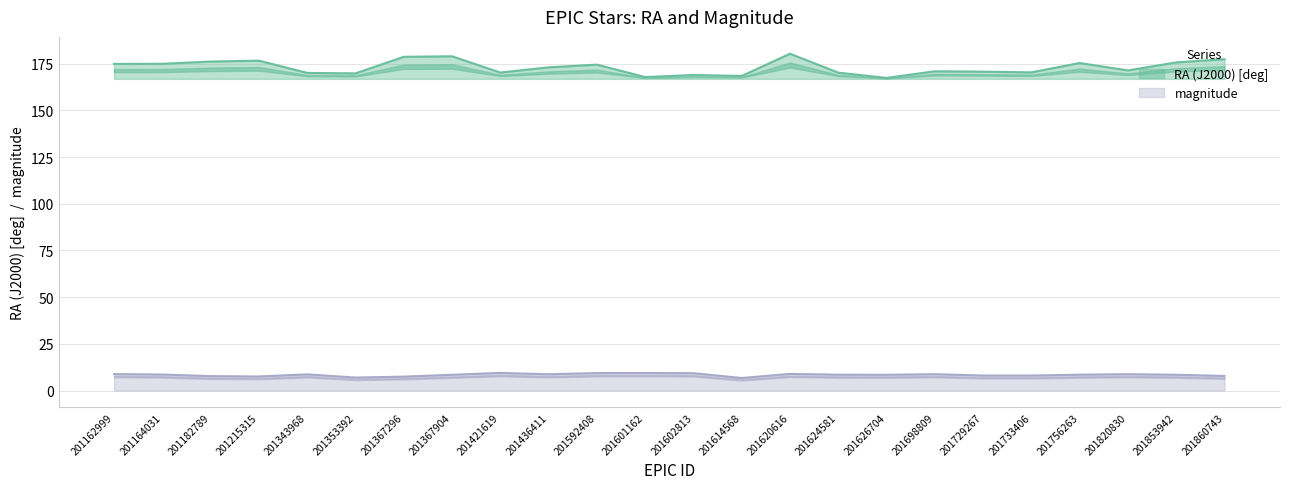

Rank the series by their maximum value, from highest to lowest.

RA (J2000) [deg], magnitude